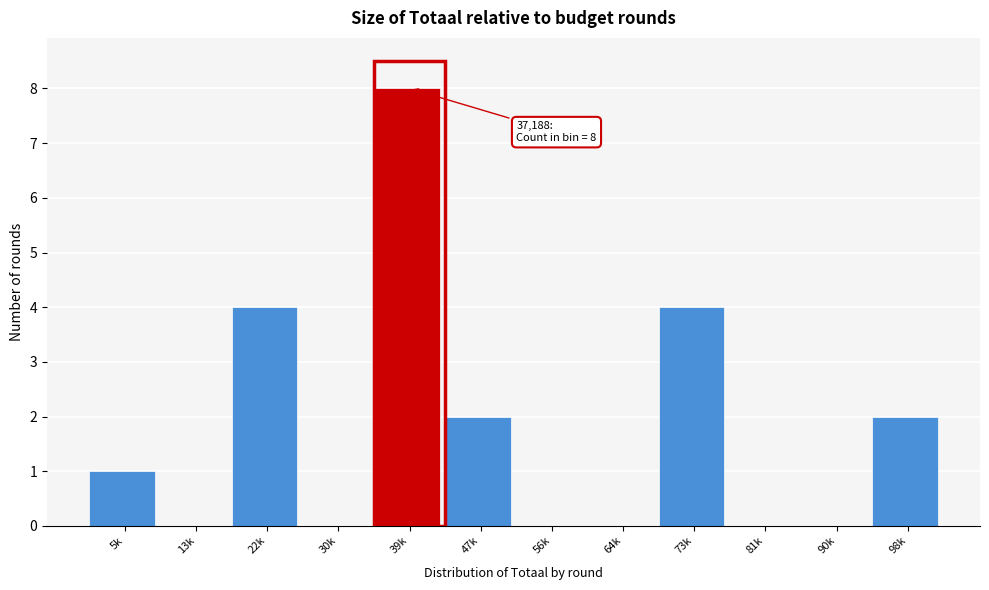

Reading left to right, extract all data points from this chart.

5k=1	13k=0	22k=4	30k=0	39k=8	47k=2	56k=0	64k=0	73k=4	81k=0	90k=0	98k=2